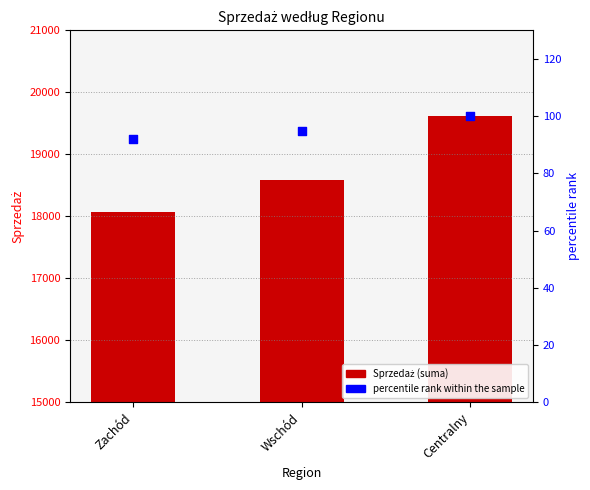

What are all the series names shown in the legend?

Sprzedaż, percentile rank within the sample